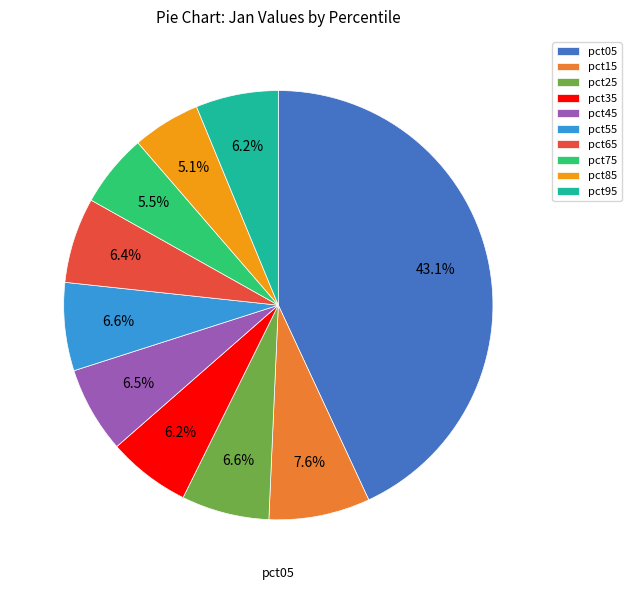

Count the number of slices in the pie.

10